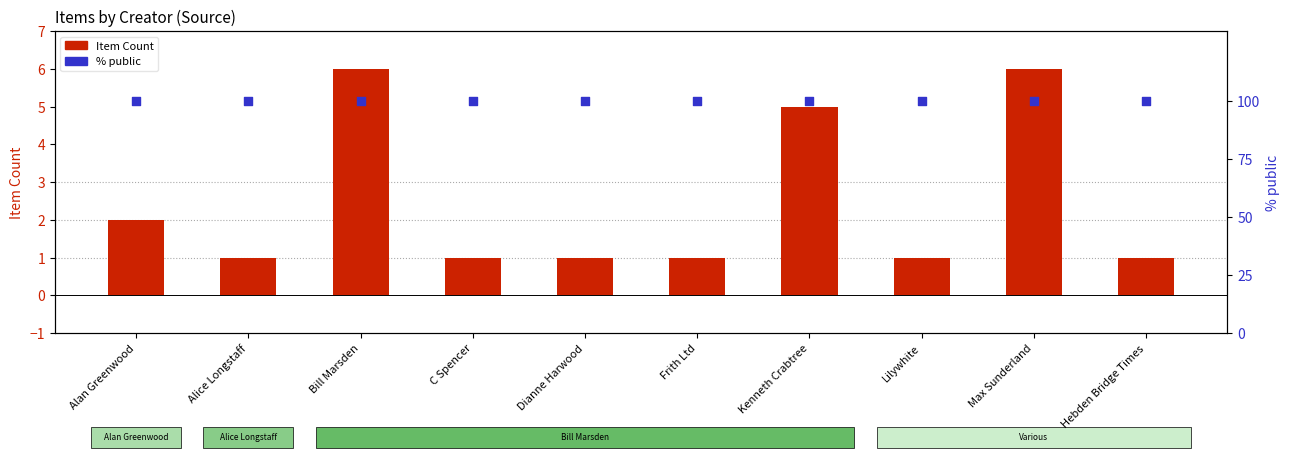

What is the total value across all series at Kenneth Crabtree?

105